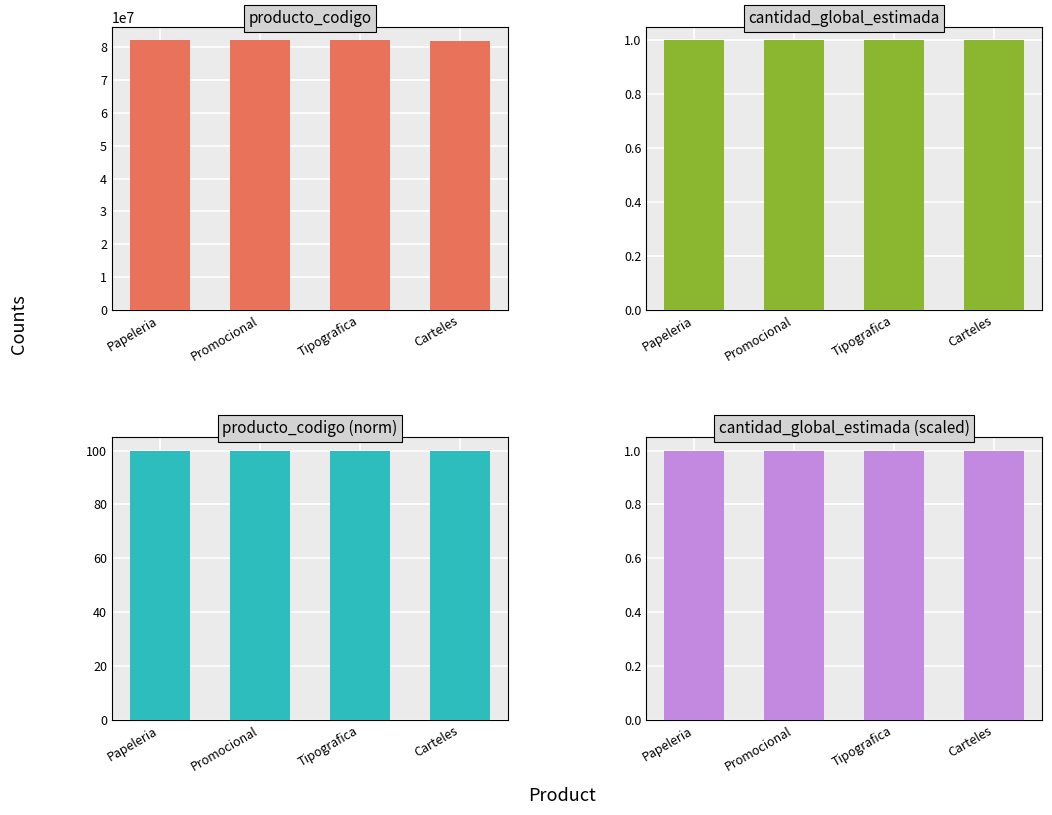

What is the average value of the producto_codigo (norm) series?

100.0